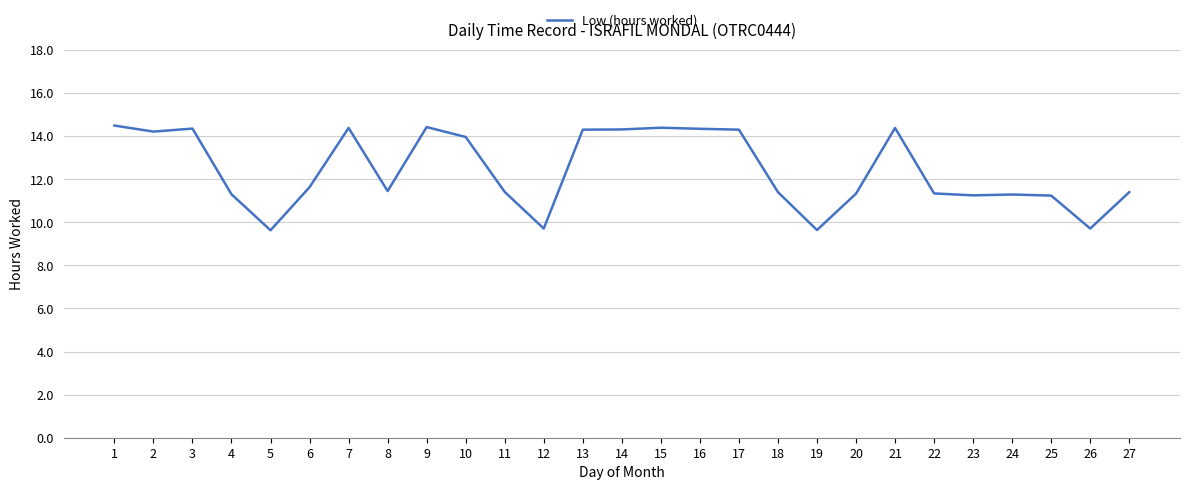

The chart shows a value of 8.1 at 3. True or false?

False